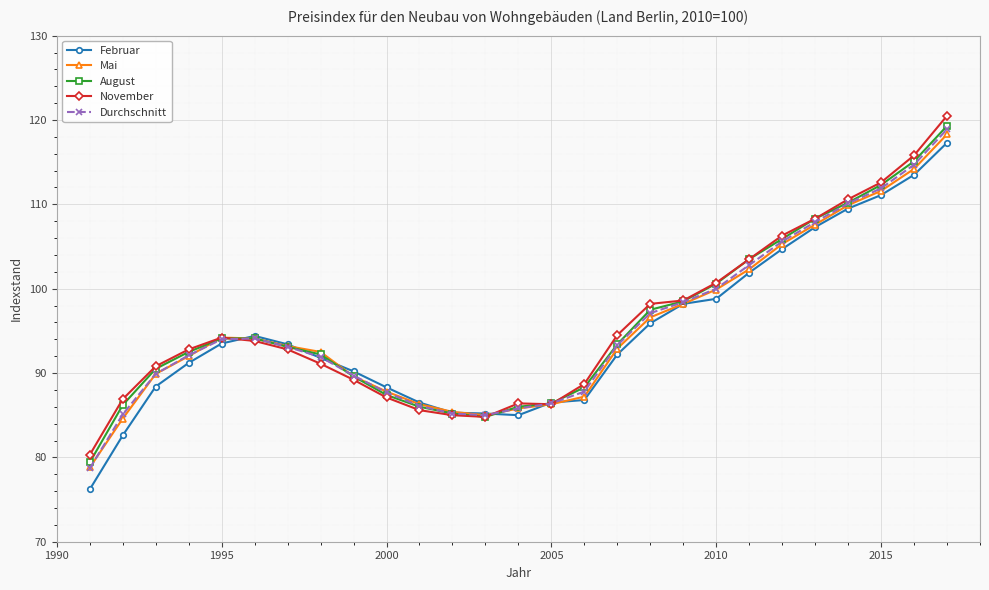

What is the maximum value for November?

120.5